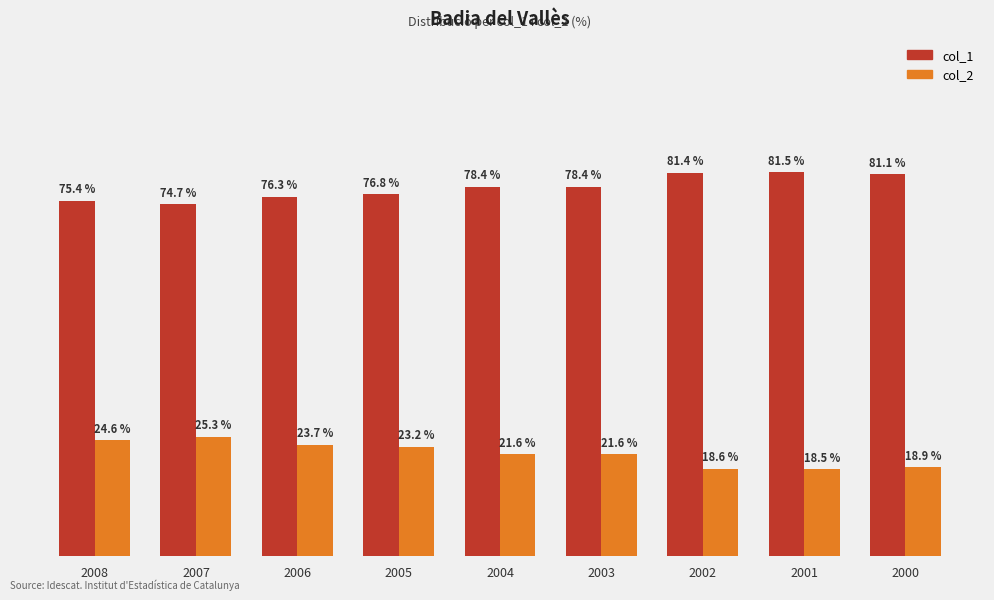

Which series has the largest total across all categories?

col_1